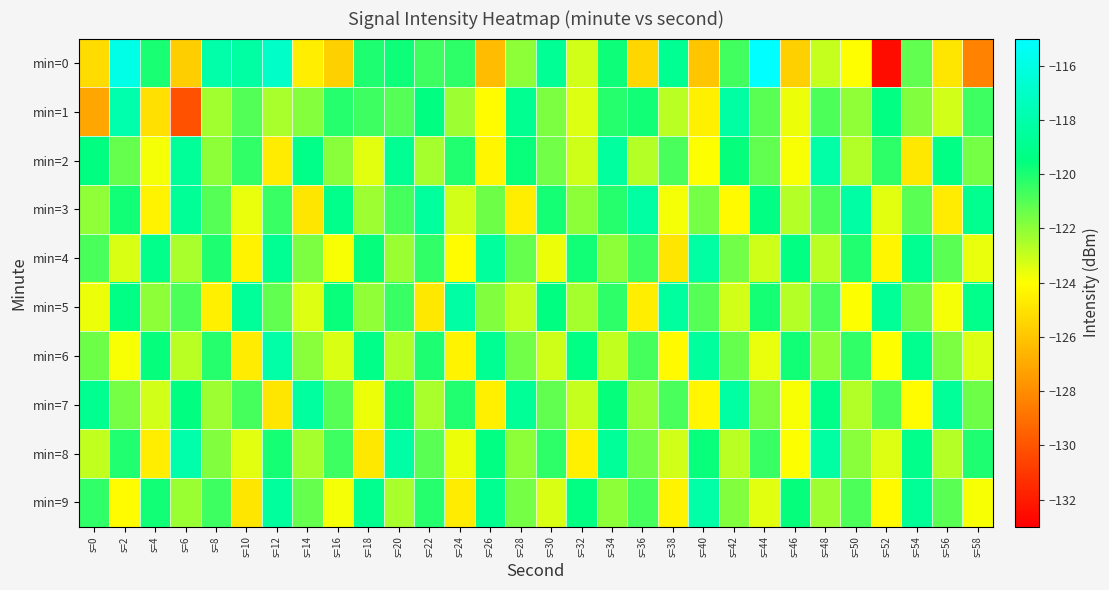

Reading left to right, what are all the values shown in this chart?

min=0: s=0=-125.2	s=2=-115.9	s=4=-120.0	s=6=-125.7	s=8=-118.1	s=10=-118.3	s=12=-116.9	s=14=-124.6	s=16=-125.7	s=18=-120.0	s=20=-119.7	s=22=-120.6	s=24=-120.3	s=26=-126.4	s=28=-122.0	s=30=-118.8	s=32=-123.2	s=34=-119.7	s=36=-125.5	s=38=-118.8	s=40=-126.0	s=42=-120.6	s=44=-115.0	s=46=-125.6	s=48=-123.0	s=50=-124.0	s=52=-132.5	s=54=-121.2	s=56=-124.9	s=58=-128.4
min=1: s=0=-127.1	s=2=-117.9	s=4=-125.1	s=6=-130.0	s=8=-122.3	s=10=-120.9	s=12=-122.5	s=14=-121.8	s=16=-120.2	s=18=-120.6	s=20=-121.0	s=22=-119.5	s=24=-122.3	s=26=-124.1	s=28=-118.9	s=30=-121.7	s=32=-123.4	s=34=-120.2	s=36=-119.8	s=38=-122.8	s=40=-124.5	s=42=-118.3	s=44=-121.1	s=46=-123.7	s=48=-120.9	s=50=-122.1	s=52=-119.4	s=54=-121.8	s=56=-123.2	s=58=-120.6
min=2: s=0=-119.5	s=2=-121.3	s=4=-123.8	s=6=-118.6	s=8=-122.0	s=10=-120.4	s=12=-124.7	s=14=-119.2	s=16=-121.9	s=18=-123.5	s=20=-118.8	s=22=-122.4	s=24=-120.1	s=26=-124.3	s=28=-119.7	s=30=-121.5	s=32=-123.1	s=34=-118.4	s=36=-122.7	s=38=-120.8	s=40=-124.0	s=42=-119.6	s=44=-121.2	s=46=-123.9	s=48=-118.1	s=50=-122.6	s=52=-120.3	s=54=-124.8	s=56=-119.3	s=58=-121.6
min=3: s=0=-122.1	s=2=-119.8	s=4=-124.4	s=6=-118.7	s=8=-121.0	s=10=-123.6	s=12=-120.5	s=14=-124.9	s=16=-119.1	s=18=-122.3	s=20=-120.7	s=22=-118.5	s=24=-123.2	s=26=-121.4	s=28=-124.6	s=30=-119.9	s=32=-122.0	s=34=-120.2	s=36=-118.3	s=38=-123.8	s=40=-121.6	s=42=-124.2	s=44=-119.4	s=46=-122.7	s=48=-120.9	s=50=-118.2	s=52=-123.5	s=54=-121.1	s=56=-124.7	s=58=-119.0
min=4: s=0=-120.8	s=2=-123.3	s=4=-119.1	s=6=-122.5	s=8=-120.0	s=10=-124.4	s=12=-118.8	s=14=-121.7	s=16=-123.9	s=18=-119.6	s=20=-122.2	s=22=-120.4	s=24=-124.1	s=26=-118.5	s=28=-121.3	s=30=-123.7	s=32=-119.8	s=34=-122.0	s=36=-120.6	s=38=-124.9	s=40=-118.3	s=42=-121.5	s=44=-123.1	s=46=-119.4	s=48=-122.8	s=50=-120.1	s=52=-124.3	s=54=-118.9	s=56=-121.1	s=58=-123.6
min=5: s=0=-123.7	s=2=-119.3	s=4=-122.0	s=6=-120.9	s=8=-124.5	s=10=-118.6	s=12=-121.2	s=14=-123.4	s=16=-119.7	s=18=-122.1	s=20=-120.5	s=22=-124.8	s=24=-118.2	s=26=-121.8	s=28=-123.0	s=30=-119.5	s=32=-122.4	s=34=-120.3	s=36=-124.6	s=38=-118.4	s=40=-121.0	s=42=-123.2	s=44=-119.9	s=46=-122.7	s=48=-120.8	s=50=-124.0	s=52=-118.7	s=54=-121.4	s=56=-123.8	s=58=-119.1
min=6: s=0=-121.4	s=2=-123.9	s=4=-119.6	s=6=-122.8	s=8=-120.2	s=10=-124.7	s=12=-118.1	s=14=-121.9	s=16=-123.3	s=18=-119.2	s=20=-122.6	s=22=-120.0	s=24=-124.4	s=26=-118.8	s=28=-121.5	s=30=-123.1	s=32=-119.3	s=34=-122.9	s=36=-120.7	s=38=-124.2	s=40=-118.5	s=42=-121.3	s=44=-123.6	s=46=-119.8	s=48=-122.1	s=50=-120.4	s=52=-124.0	s=54=-119.0	s=56=-121.7	s=58=-123.4
min=7: s=0=-118.9	s=2=-121.6	s=4=-123.2	s=6=-119.5	s=8=-122.3	s=10=-120.7	s=12=-124.9	s=14=-118.4	s=16=-121.0	s=18=-123.7	s=20=-119.8	s=22=-122.5	s=24=-120.1	s=26=-124.5	s=28=-118.7	s=30=-121.2	s=32=-123.0	s=34=-119.6	s=36=-122.2	s=38=-120.8	s=40=-124.3	s=42=-118.3	s=44=-121.7	s=46=-123.9	s=48=-119.2	s=50=-122.6	s=52=-120.9	s=54=-124.1	s=56=-118.6	s=58=-121.4
min=8: s=0=-122.9	s=2=-120.1	s=4=-124.6	s=6=-118.0	s=8=-121.8	s=10=-123.5	s=12=-119.9	s=14=-122.4	s=16=-120.6	s=18=-124.8	s=20=-118.2	s=22=-121.1	s=24=-123.7	s=26=-119.4	s=28=-122.0	s=30=-120.3	s=32=-124.5	s=34=-118.6	s=36=-121.5	s=38=-123.2	s=40=-119.7	s=42=-122.8	s=44=-120.5	s=46=-124.0	s=48=-118.3	s=50=-121.9	s=52=-123.4	s=54=-119.1	s=56=-122.7	s=58=-120.0
min=9: s=0=-120.4	s=2=-124.1	s=4=-119.8	s=6=-122.2	s=8=-120.6	s=10=-124.9	s=12=-118.5	s=14=-121.3	s=16=-123.8	s=18=-119.0	s=20=-122.5	s=22=-120.2	s=24=-124.7	s=26=-118.9	s=28=-121.6	s=30=-123.3	s=32=-119.4	s=34=-122.0	s=36=-120.7	s=38=-124.4	s=40=-118.1	s=42=-121.8	s=44=-123.5	s=46=-119.6	s=48=-122.3	s=50=-120.9	s=52=-124.2	s=54=-118.7	s=56=-121.1	s=58=-123.9